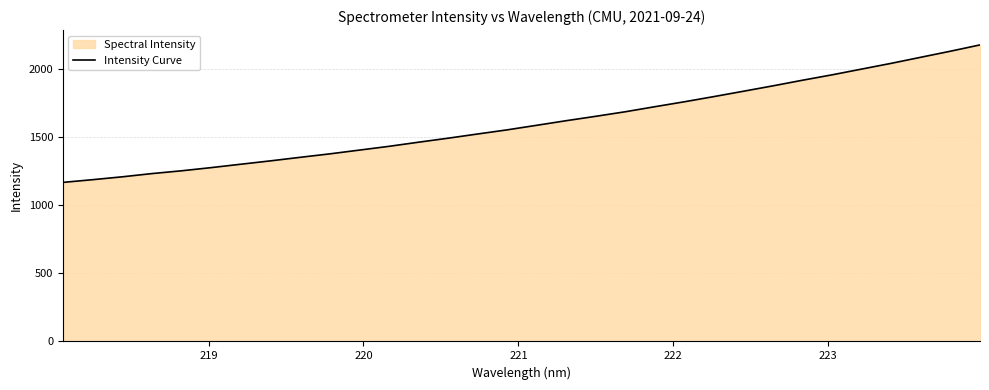

How many data points are above 1588?

16